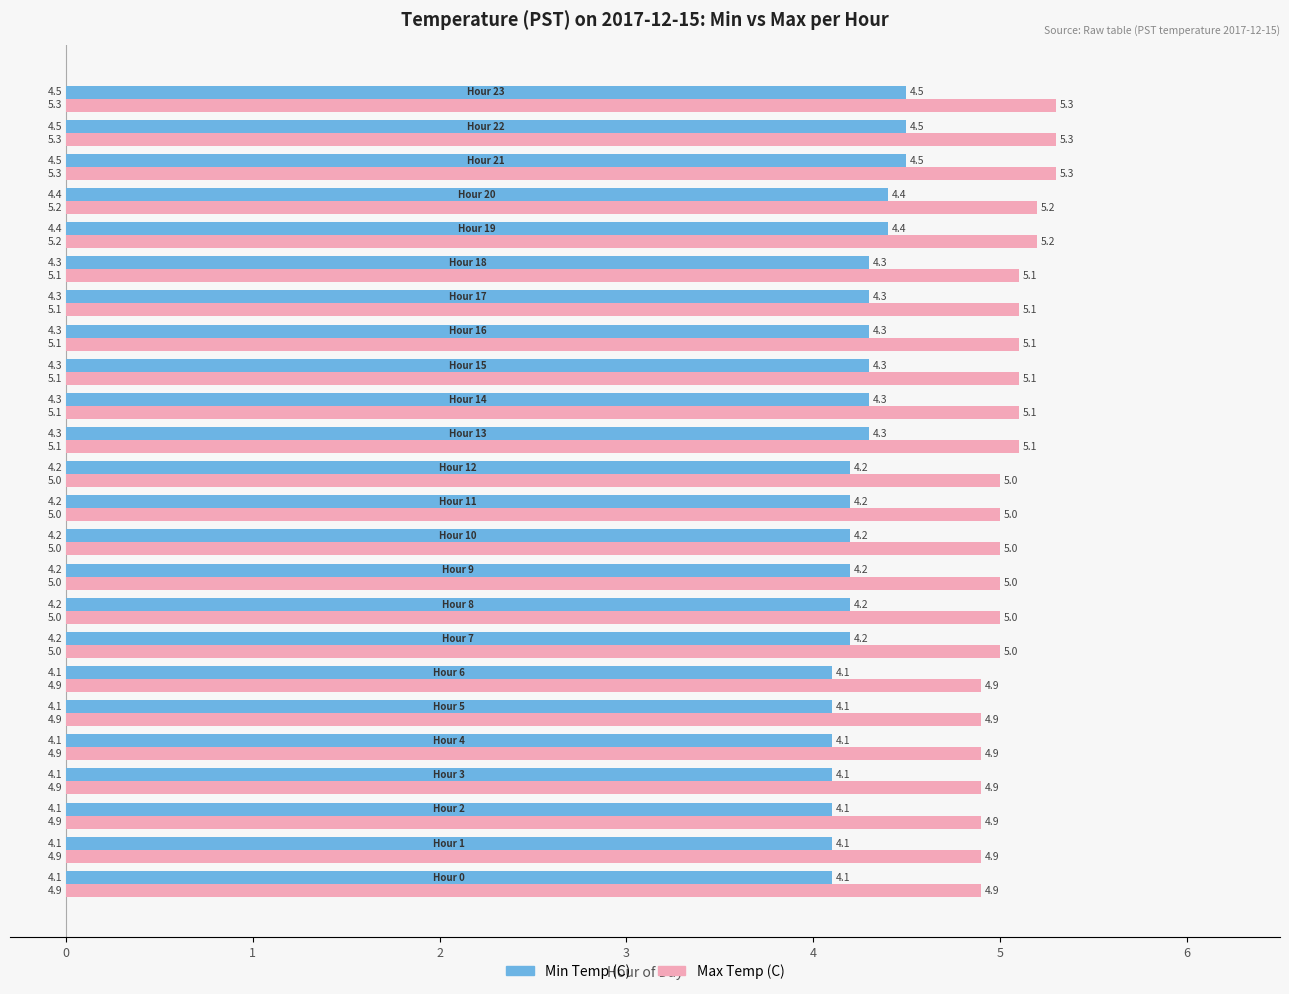

Which series has the largest total across all categories?

Max Temp (C)